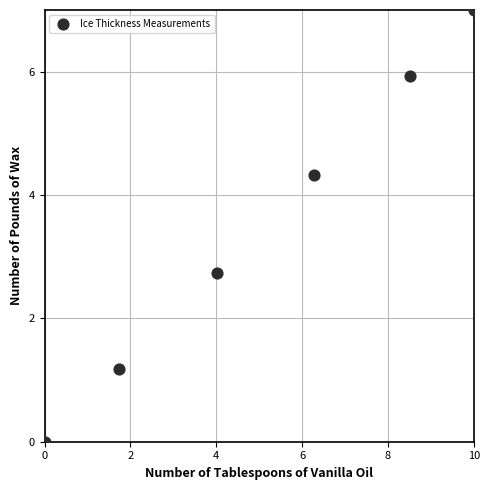

What is the average X value?

5.1